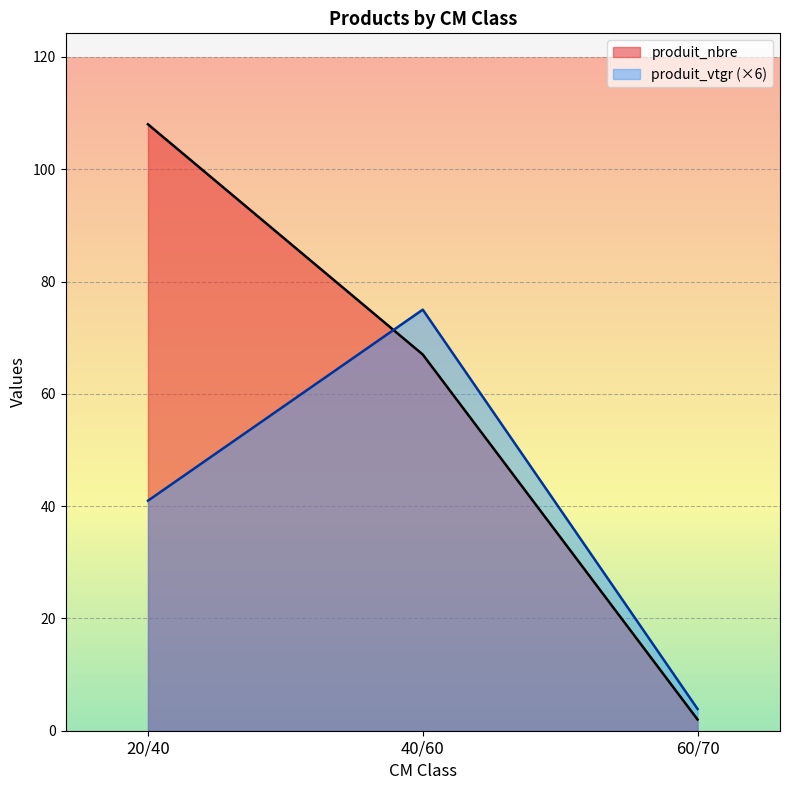

Reading right to left, extract all data points from this chart.

produit_nbre: 60/70=2.0	40/60=67.0	20/40=108.0
produit_vtgr: 60/70=3.9	40/60=75.0	20/40=41.0